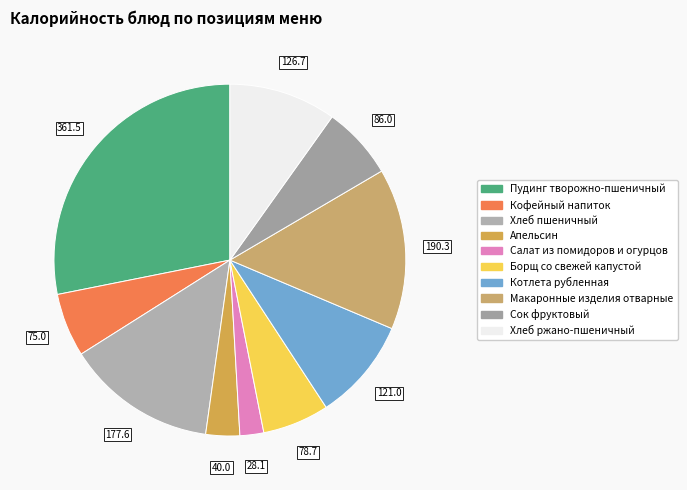

To the nearest percent, what is the difference between the largest and smallest slice percentages?

26%